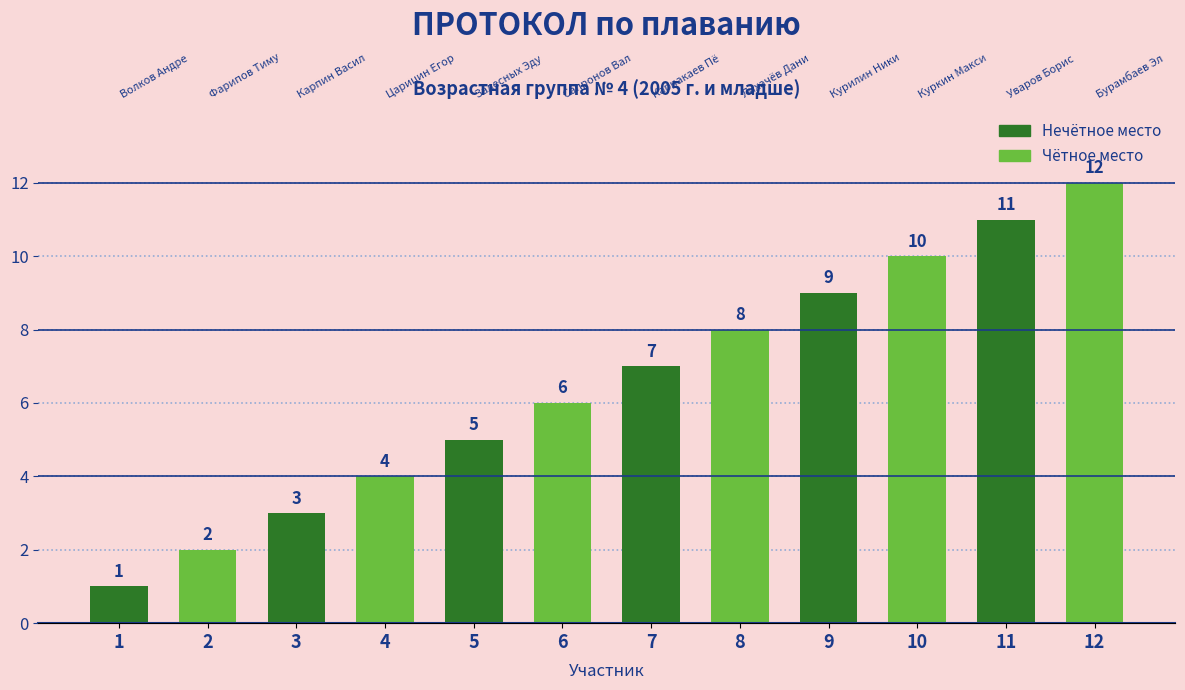

Rank the categories by value from highest to lowest.

12, 11, 10, 9, 8, 7, 6, 5, 4, 3, 2, 1